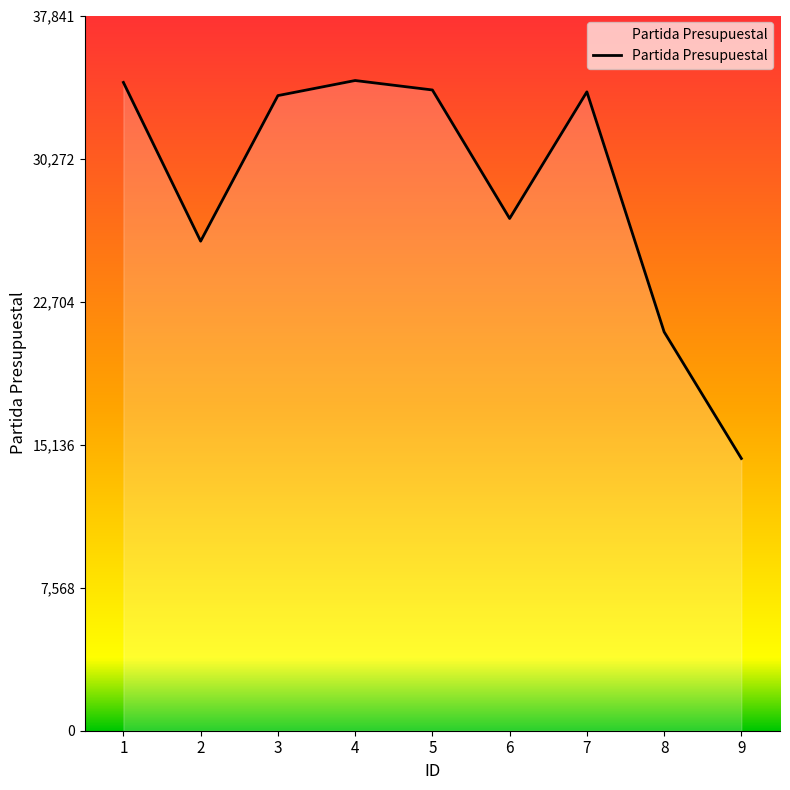

How many interior local peaks (higher than both neighbors) does the data have?

2